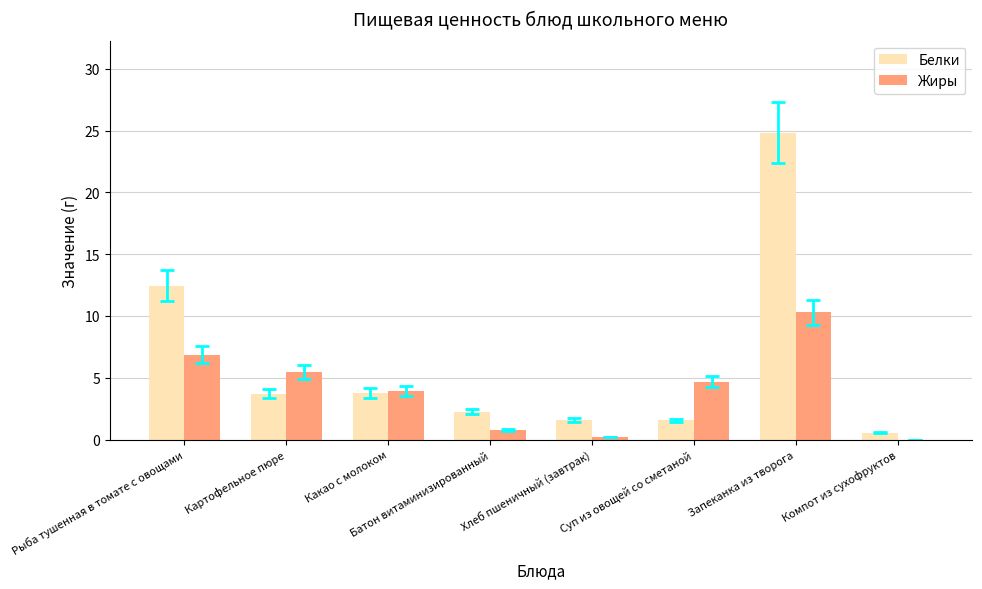

At which label does Жиры reach its peak?

Запеканка из творога